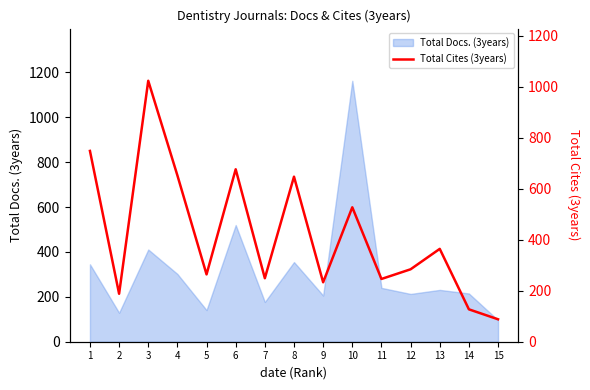

What is the value of the 9th point from the left?

233